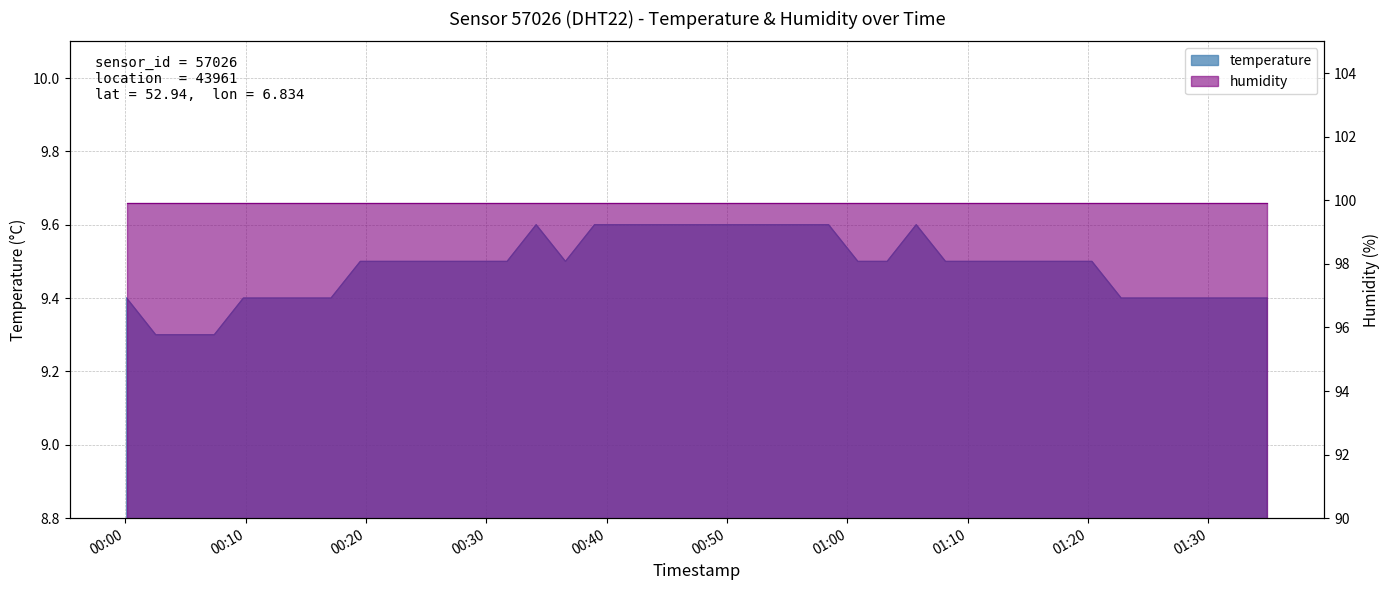

Reading left to right, what are all the values shown in this chart?

9.4	9.3	9.3	9.3	9.4	9.4	9.4	9.4	9.5	9.5	9.5	9.5	9.5	9.5	9.6	9.5	9.6	9.6	9.6	9.6	9.6	9.6	9.6	9.6	9.6	9.5	9.5	9.6	9.5	9.5	9.5	9.5	9.5	9.5	9.4	9.4	9.4	9.4	9.4	9.4